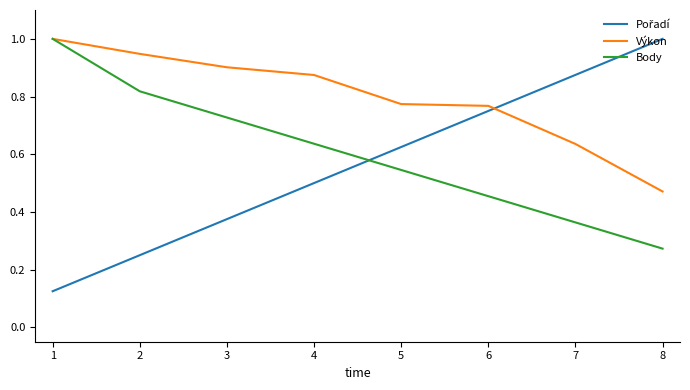

The Body series shows 0.9 at 4. True or false?

False